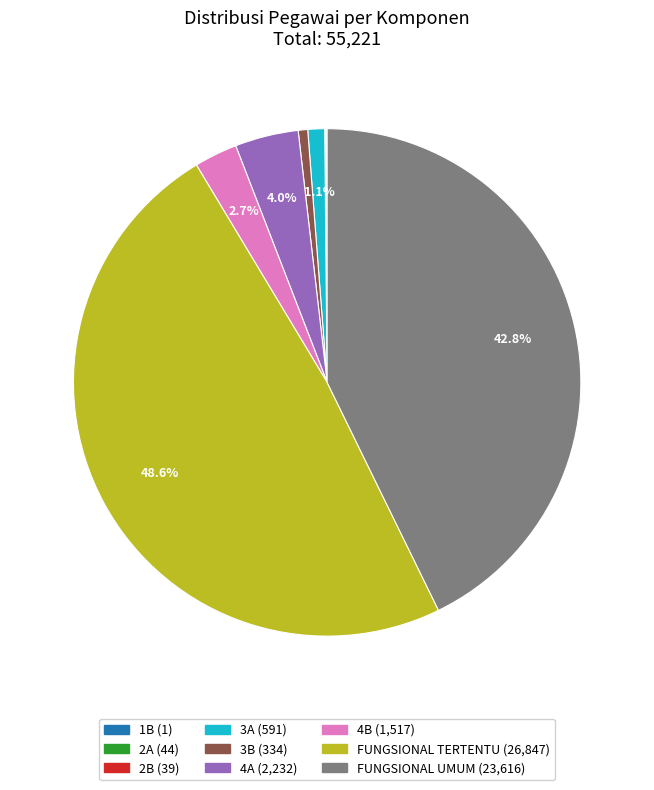

Does any single category account for the majority?

No